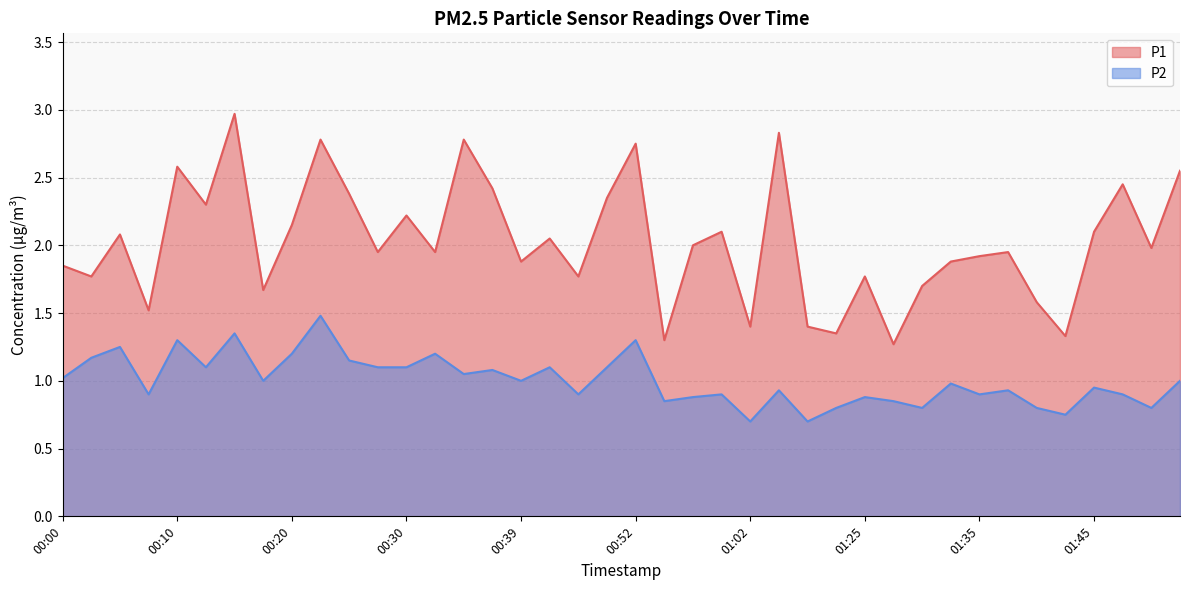

At how many categories does at least one series exceed 1?

40